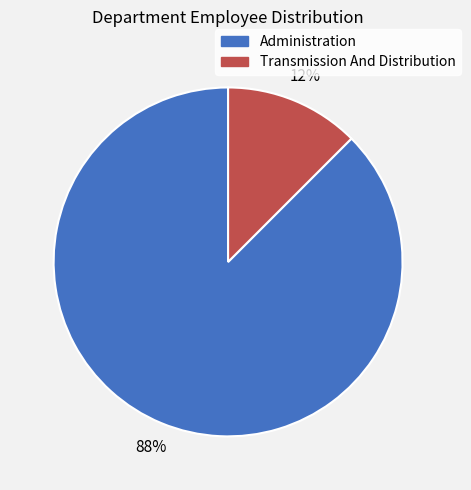

How many slices are in this pie chart?

2